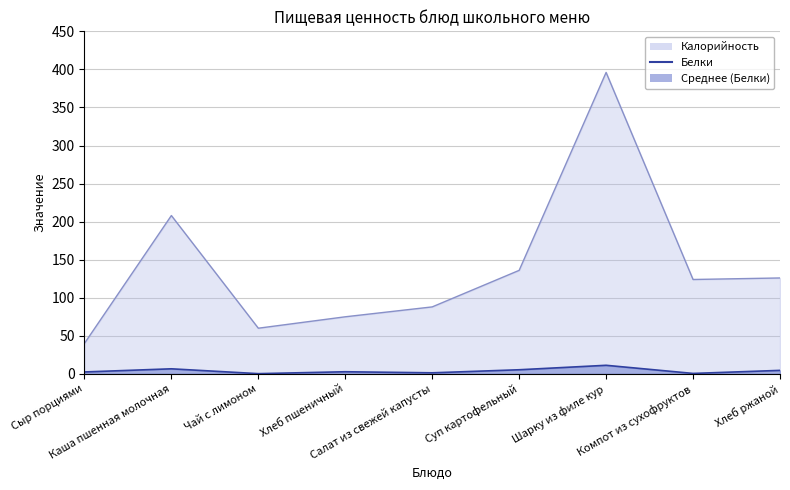

Rank the series by their maximum value, from highest to lowest.

Калорийность, Белки